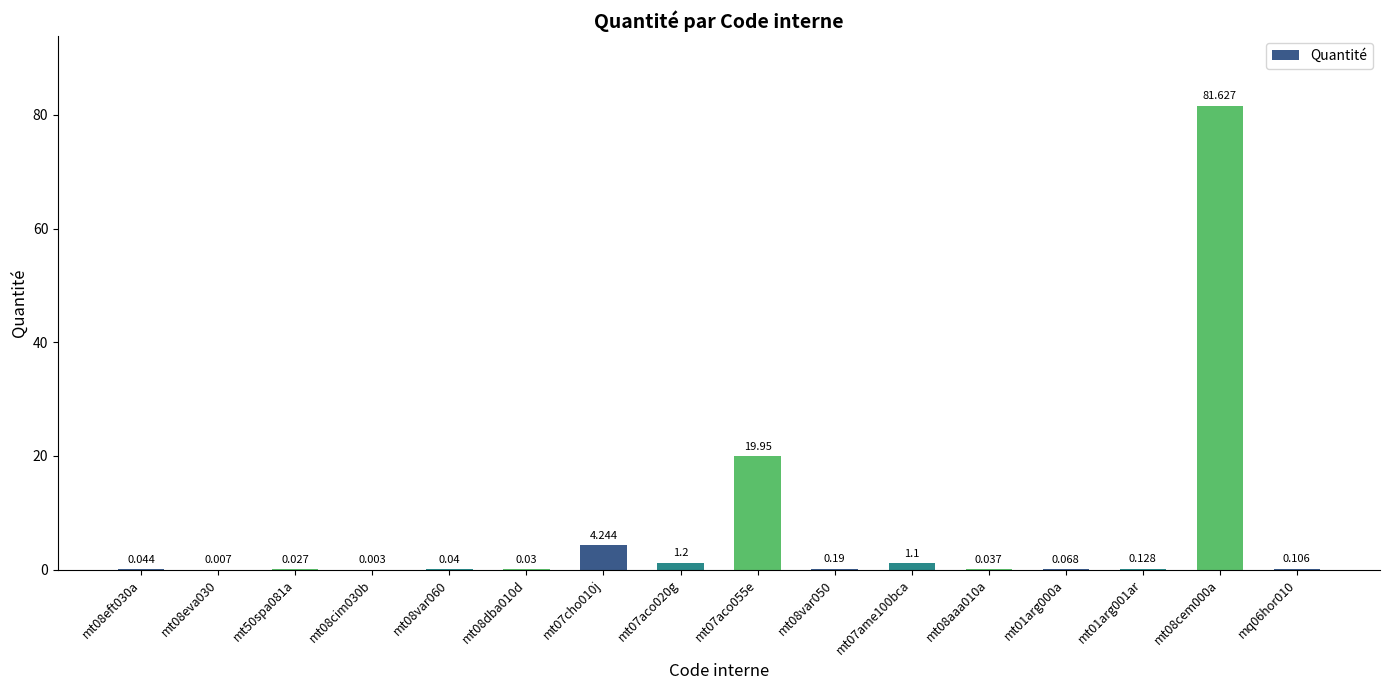

Read the value at mt07aco020g.

1.2